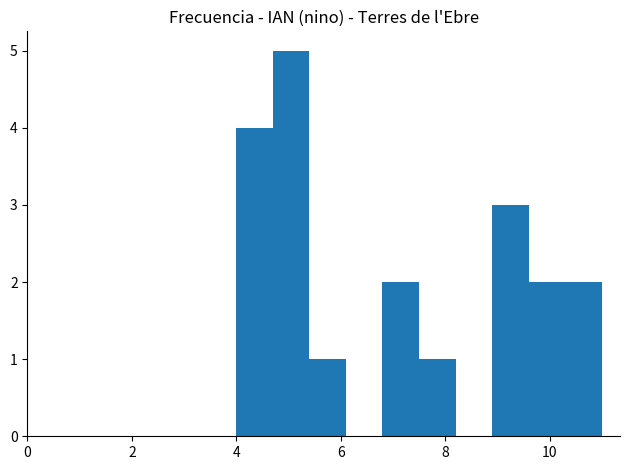

Around what value on the x-axis is the tallest bar? Give the approximate position of its centre, as read against the axis.

5.0